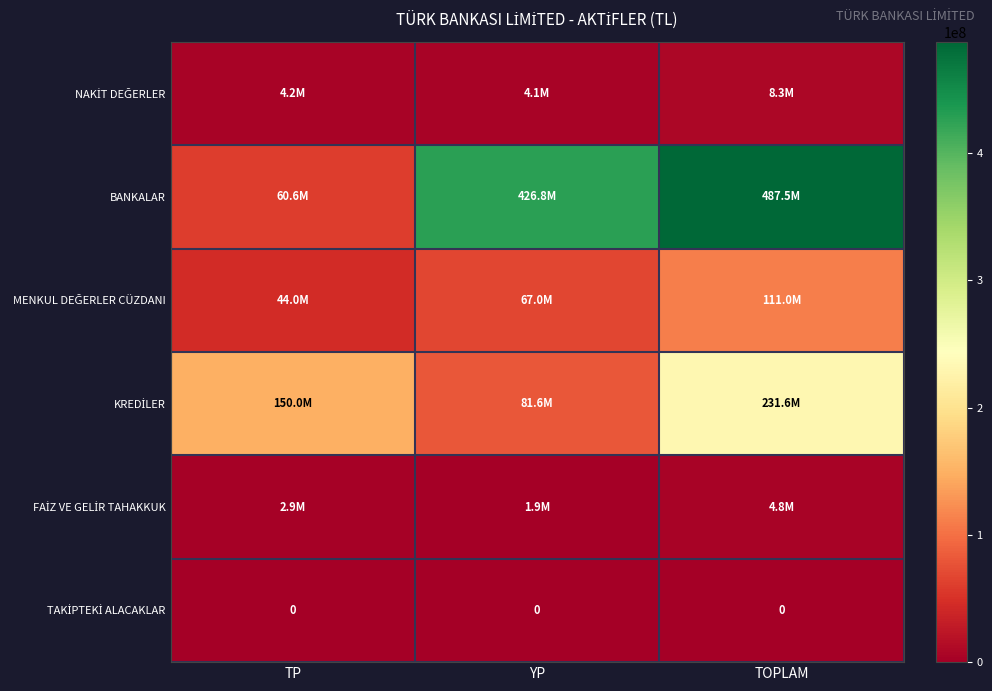

What is the difference between the KREDİLER values at TOPLAM and TP?

81594635